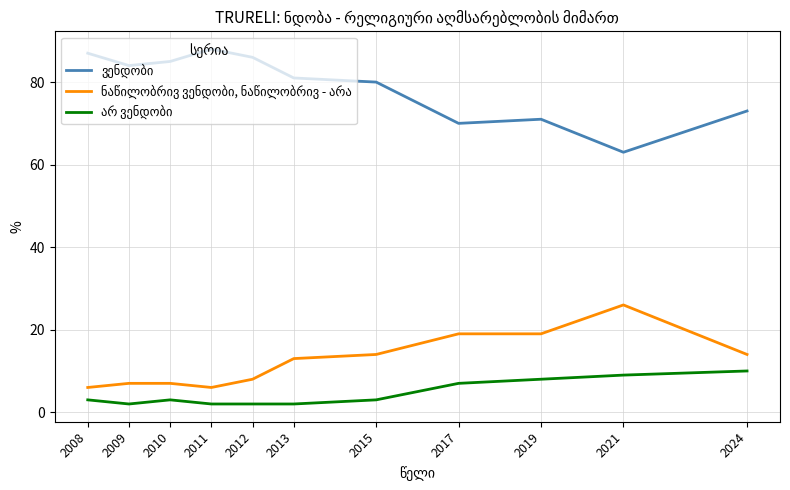

What is the difference between the highest and lowest values at 2015?

77